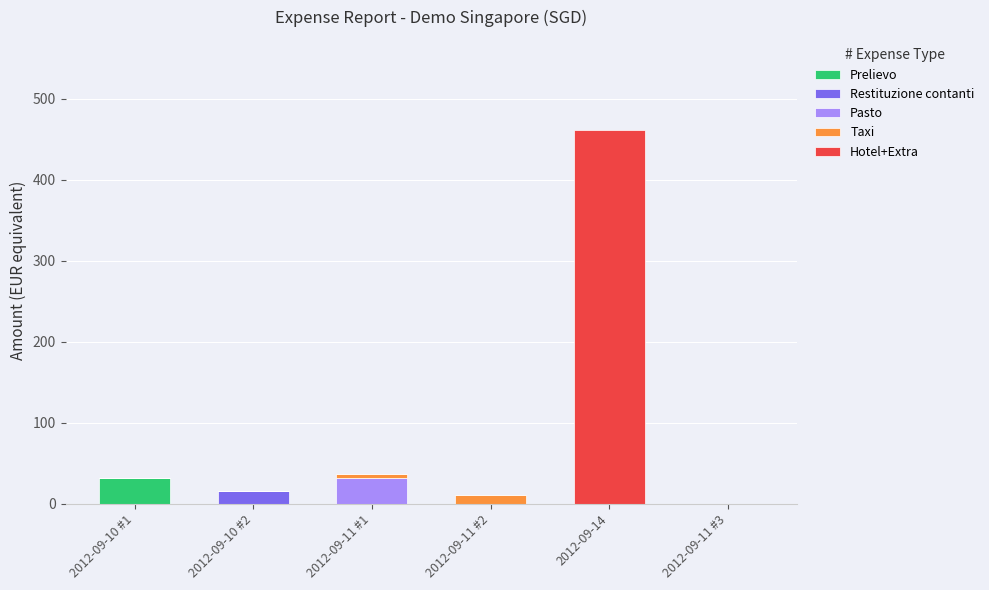

How many distinct data groups are displayed?

5